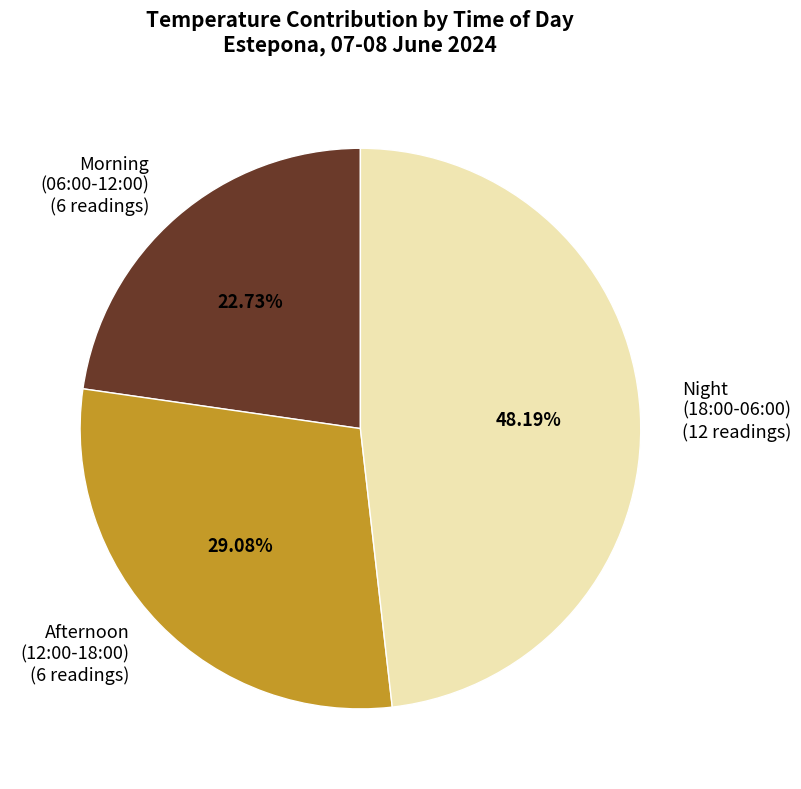

Which has a higher value, Morning (06:00-12:00) (6 readings) or Night (18:00-06:00) (12 readings)?

Night (18:00-06:00) (12 readings)